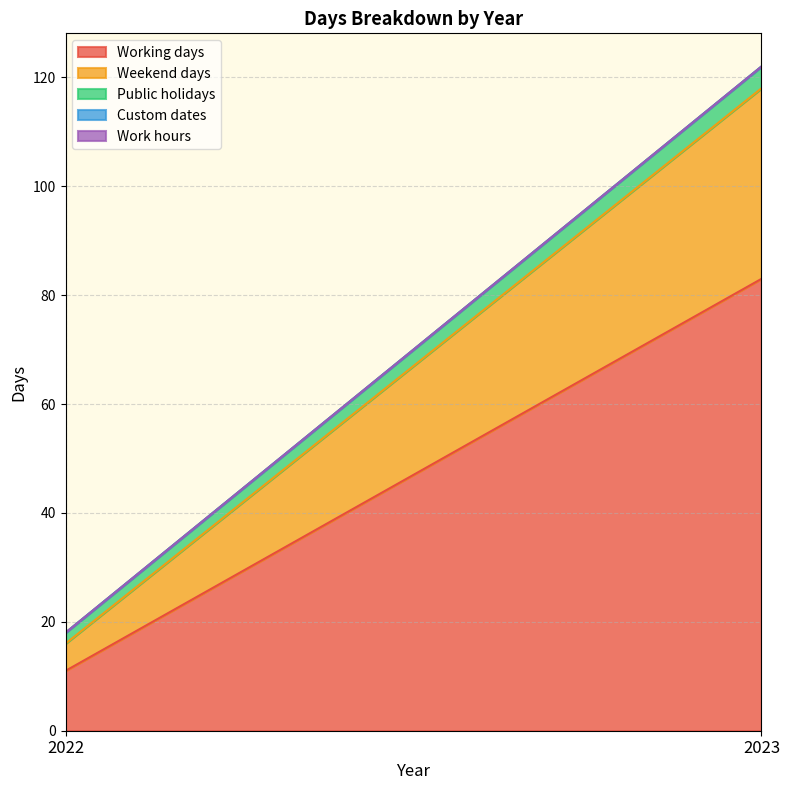

Count the number of categories in the chart.

2